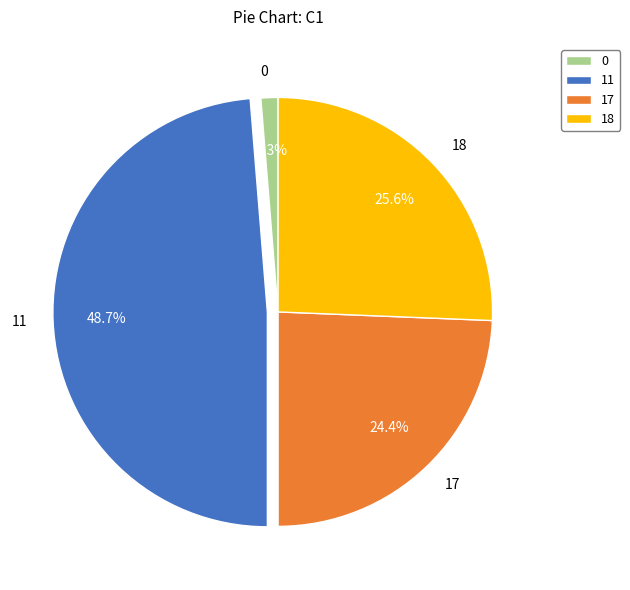

Which slice is the smallest?

0